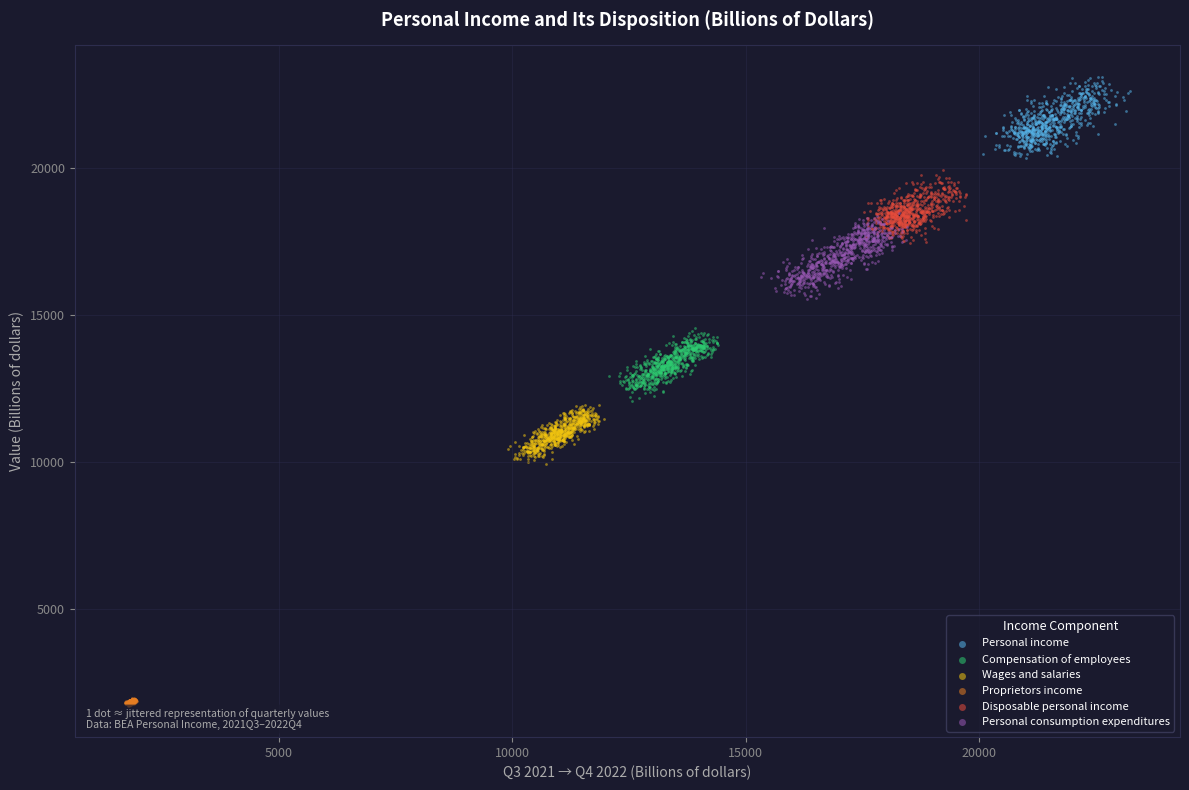

Which series contains the lowest Y value?

Proprietors income